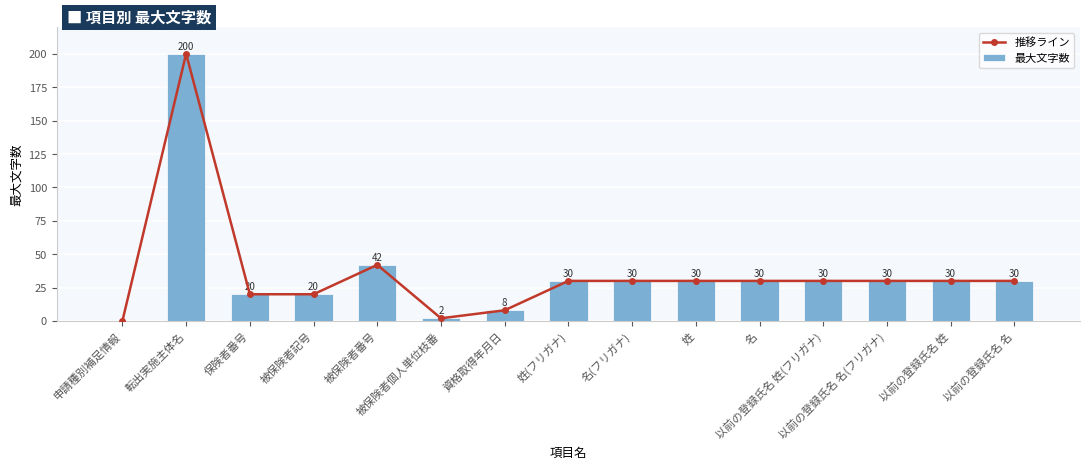

What is the difference between the second highest and minimum values in the 最大文字数 series?

42